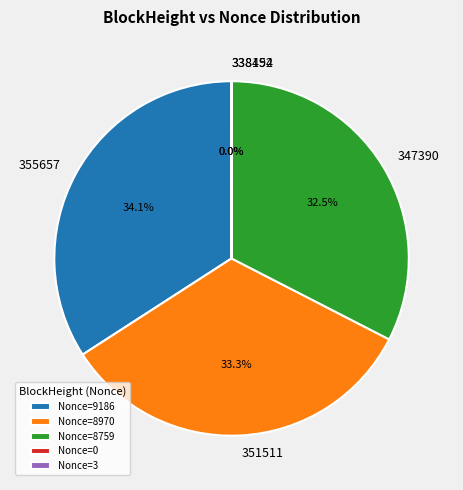

Is it true that 347390 is 46% of the pie?

False